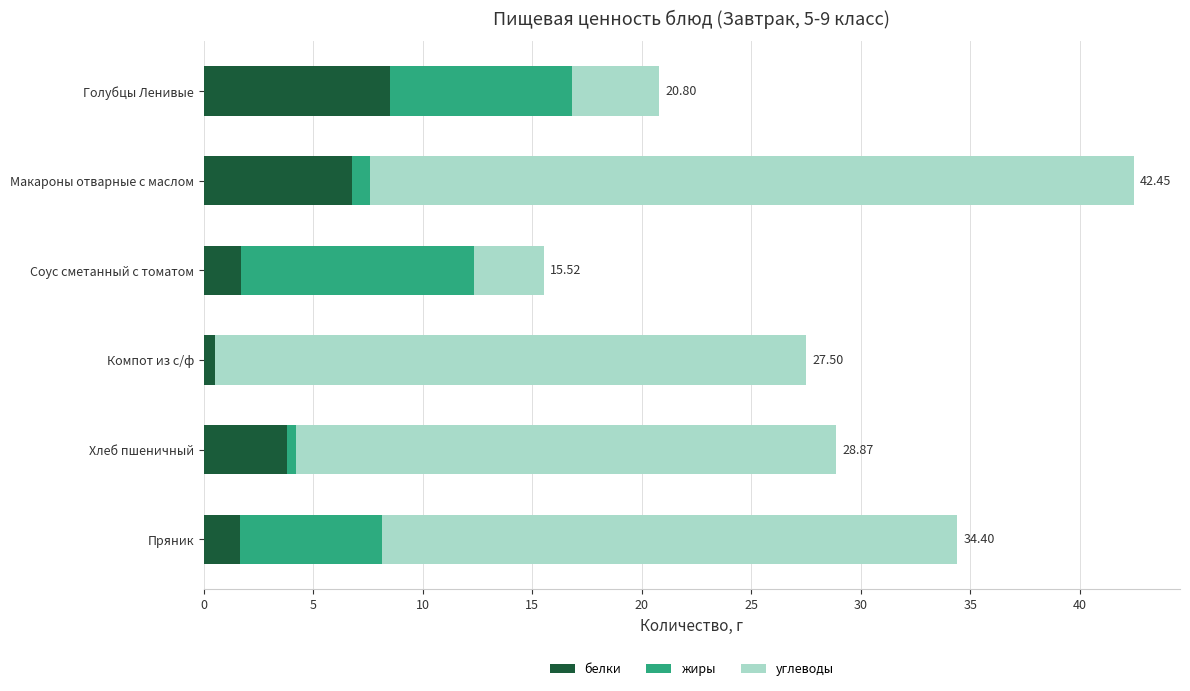

At which category is the sum across all series the highest?

Макароны отварные с маслом